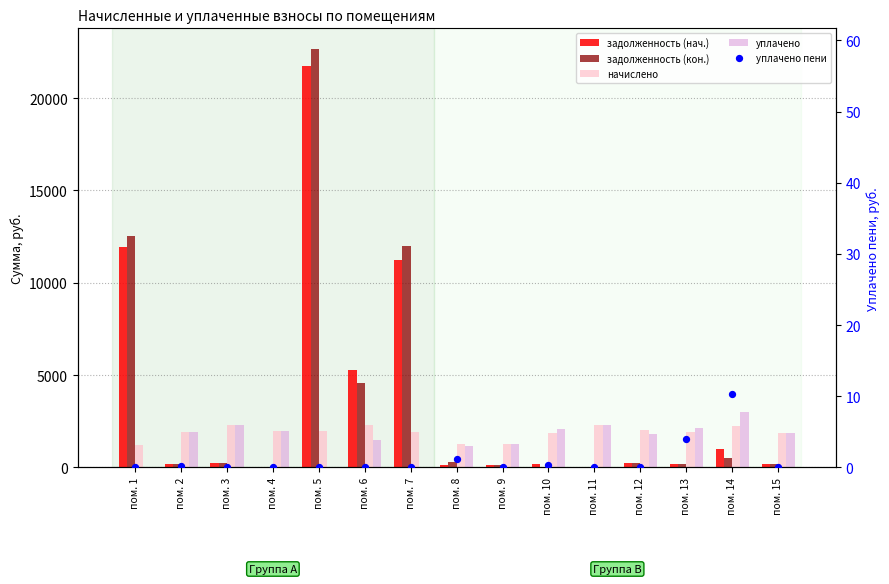

Is the value of задолженность (кон.) at пом. 11 greater than the value of уплачено пени at пом. 10?

No